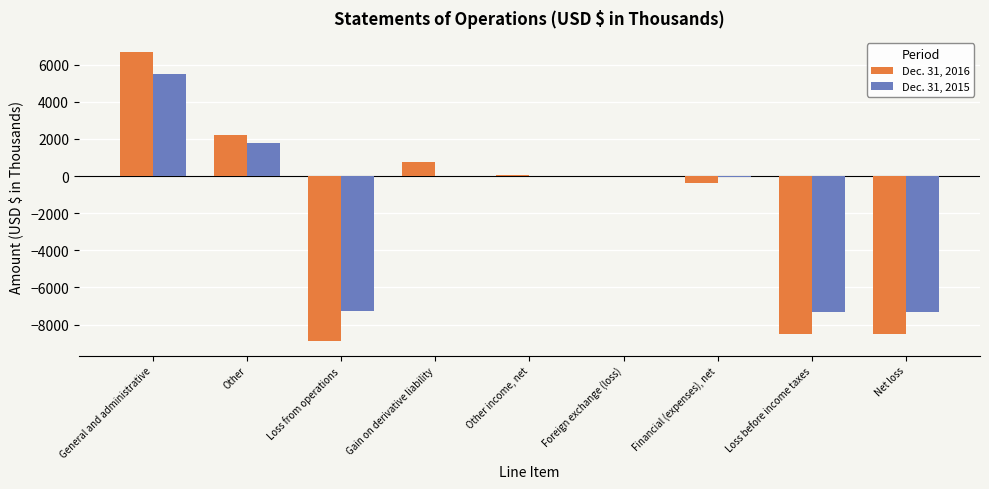

What is the sum of all Dec. 31, 2015 values?

-14656